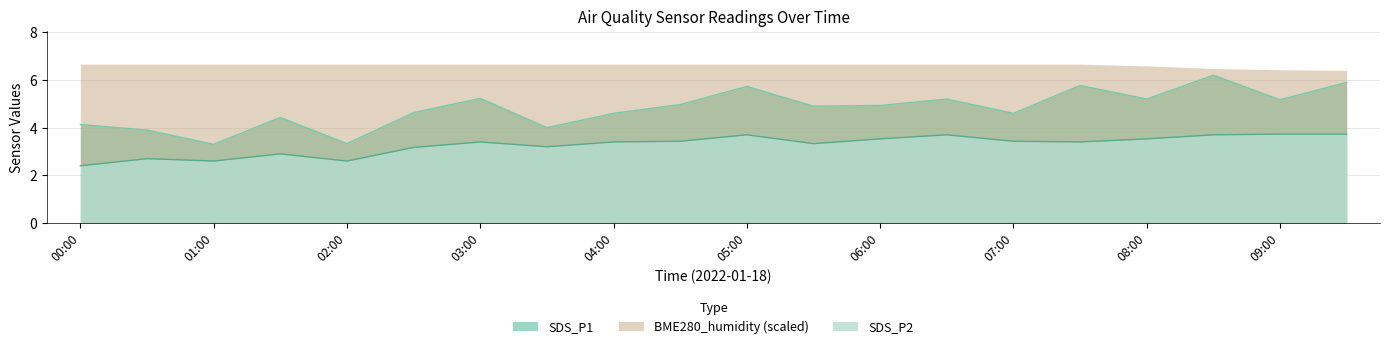

What is the value of the SDS_P1 point at the 7th from the left?

5.2